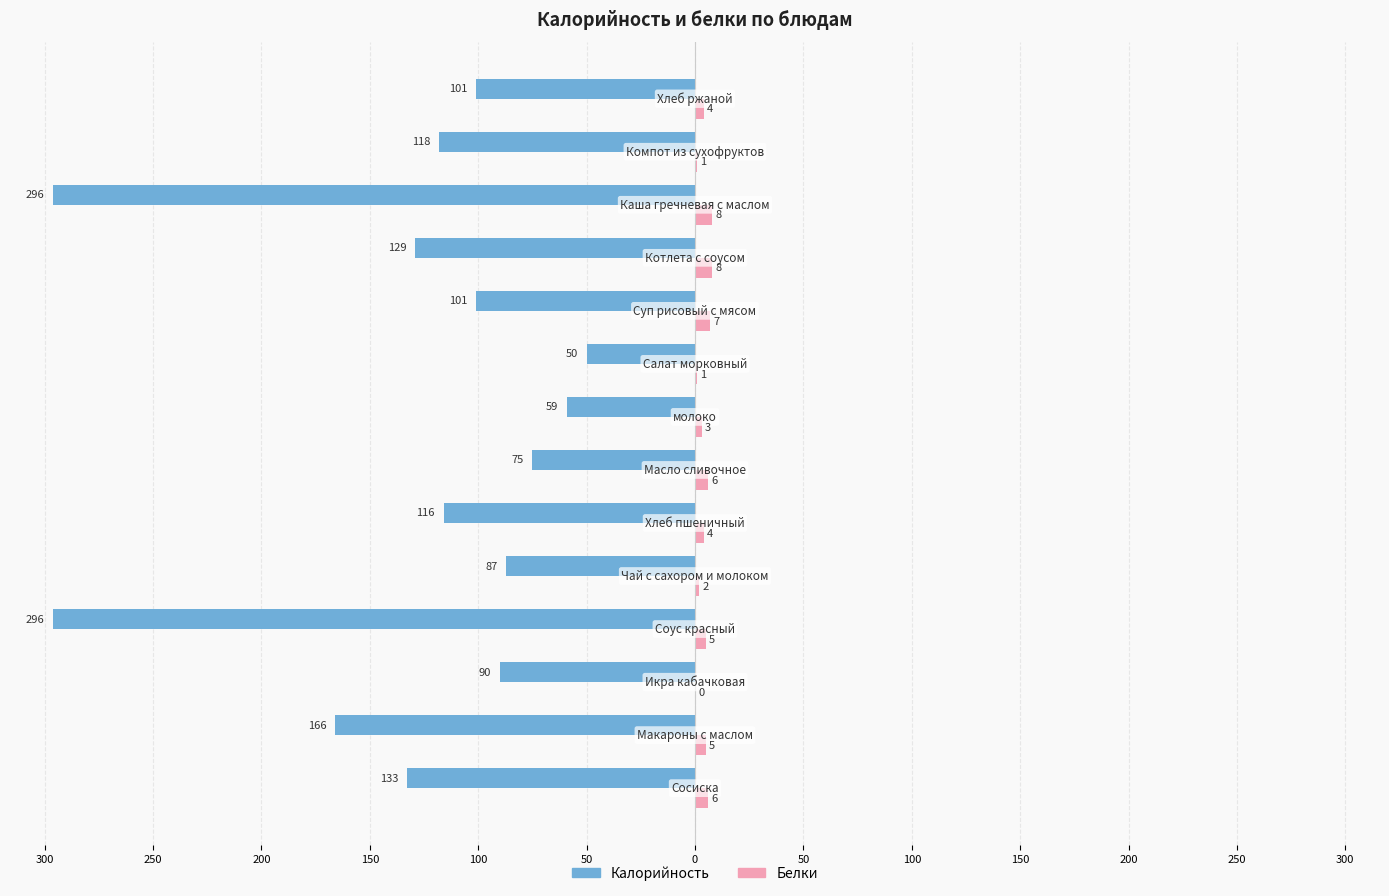

What are all the series names shown in the legend?

Калорийность, Белки